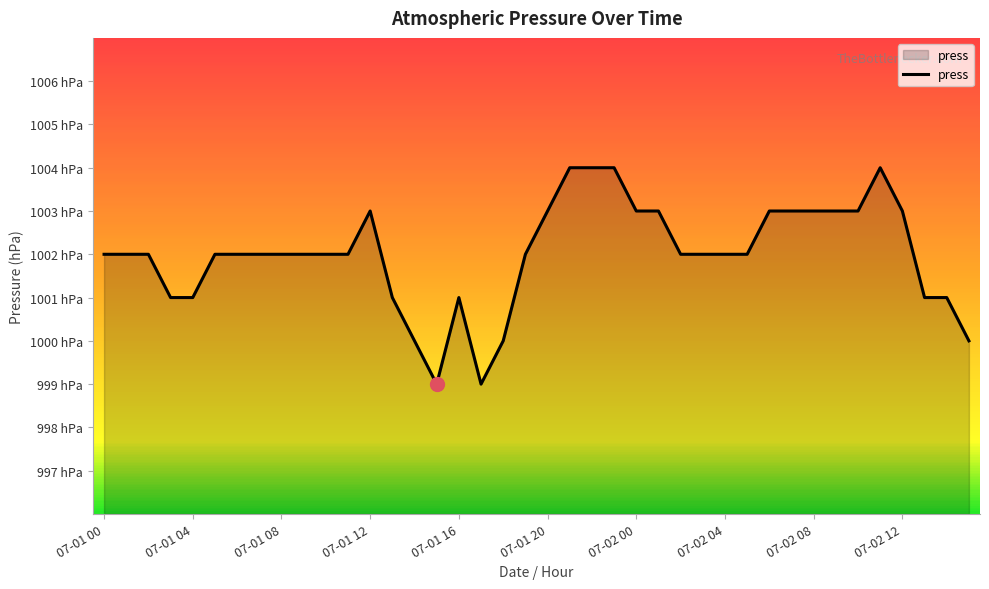

List the labels in order of value, largest first.

21, 22, 23, 35, 12, 20, 24, 25, 30, 31, 32, 33, 34, 36, 07-01 00, 07-01 04, 07-01 08, 07-01 20, 07-02 00, 07-02 04, 07-02 08, 07-02 12, 10, 11, 19, 26, 27, 28, 29, 07-01 12, 07-01 16, 13, 16, 37, 38, 14, 18, 39, 15, 17